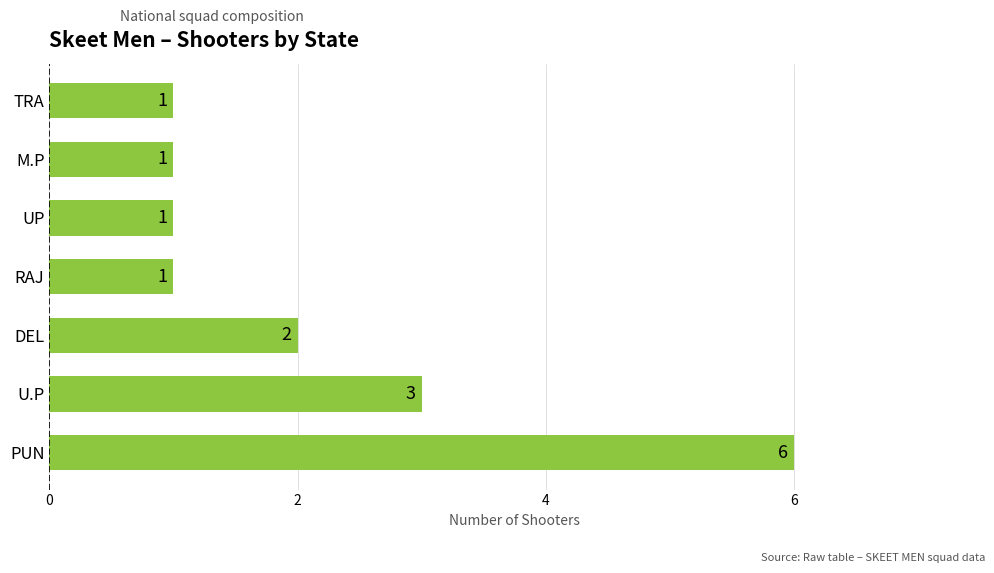

What is the maximum value shown in the chart?

6